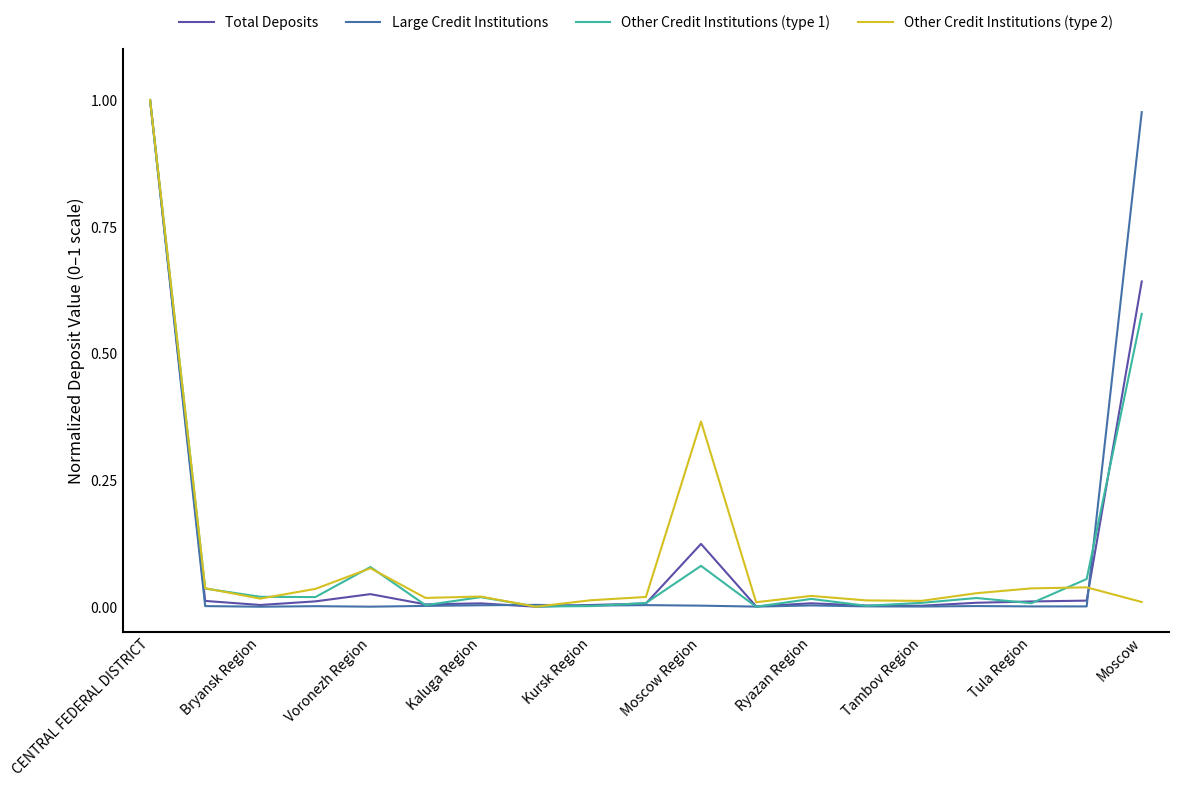

Reading right to left, what are all the values shown in this chart?

Total Deposits: 0.6	0.0	0.0	0.0	0.0	0.0	0.0	0.0	0.1	0.0	0.0	0.0	0.0	0.0	0.0	0.0	0.0	0.0	1.0
Large Credit Institutions: 1.0	0.0	0.0	0.0	0.0	0.0	0.0	0.0	0.0	0.0	0.0	0.0	0.0	0.0	0.0	0.0	0.0	0.0	1.0
Other Credit Institutions (type 1): 0.6	0.1	0.0	0.0	0.0	0.0	0.0	0.0	0.1	0.0	0.0	0.0	0.0	0.0	0.1	0.0	0.0	0.0	1.0
Other Credit Institutions (type 2): 0.0	0.0	0.0	0.0	0.0	0.0	0.0	0.0	0.4	0.0	0.0	0.0	0.0	0.0	0.1	0.0	0.0	0.0	1.0